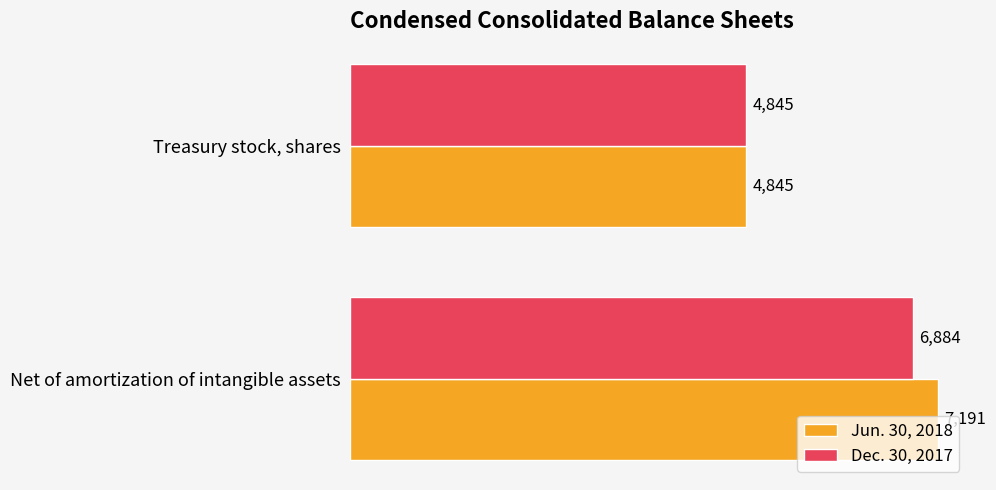

List the series in order of their peak value, lowest first.

Dec. 30, 2017, Jun. 30, 2018